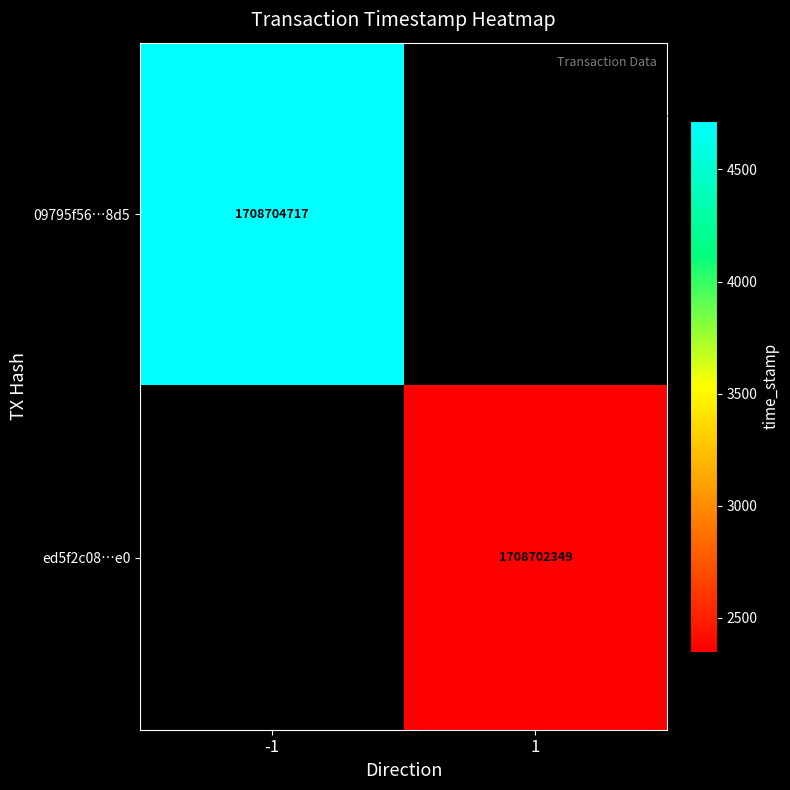

Is the value of ed5f2c08…e0 at 1 greater than the value of 09795f56…8d5 at -1?

No